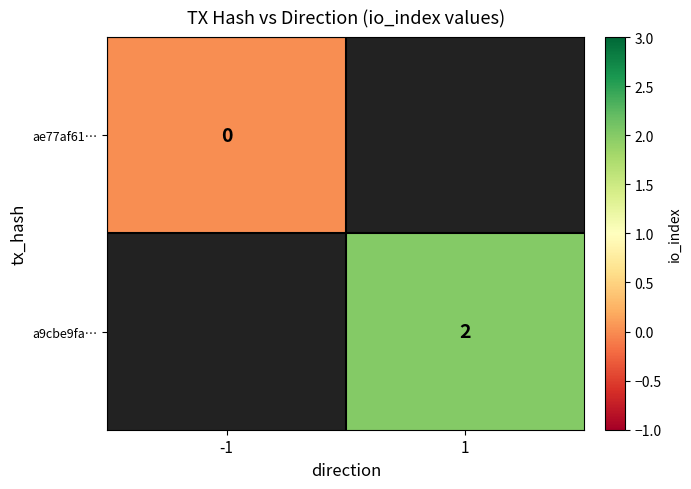

At which category does the chart reach its peak across all series?

1